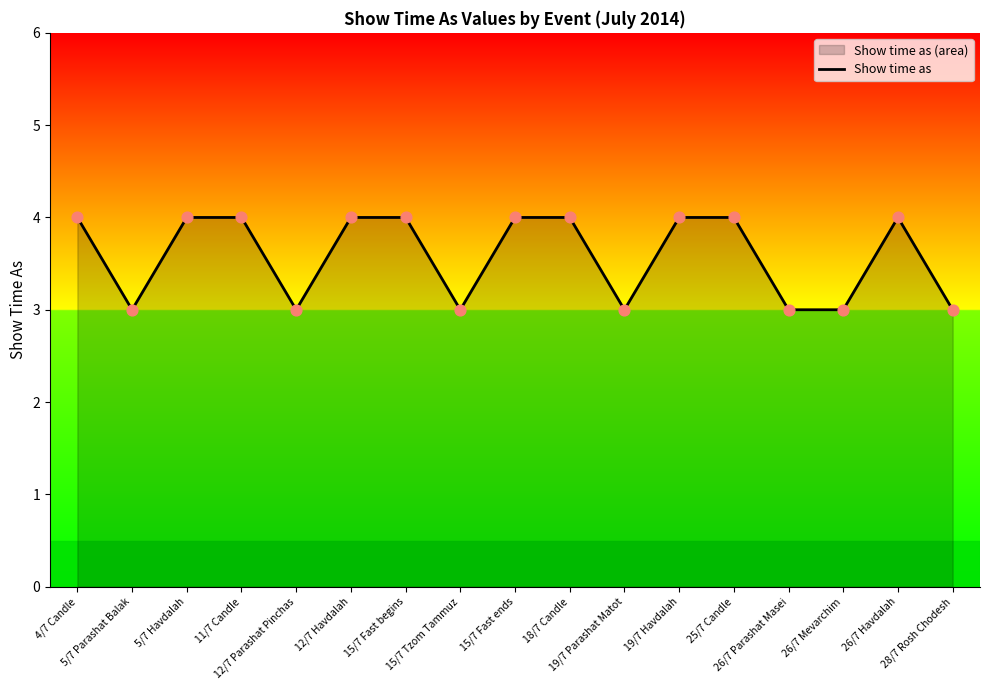

Approximately how many times larger is the value at 12/7 Havdalah compared to 25/7 Candle?

1.0